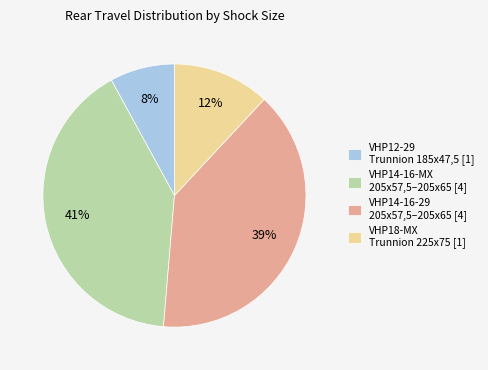

To the nearest percent, what is the difference between the largest and smallest slice percentages?

33%